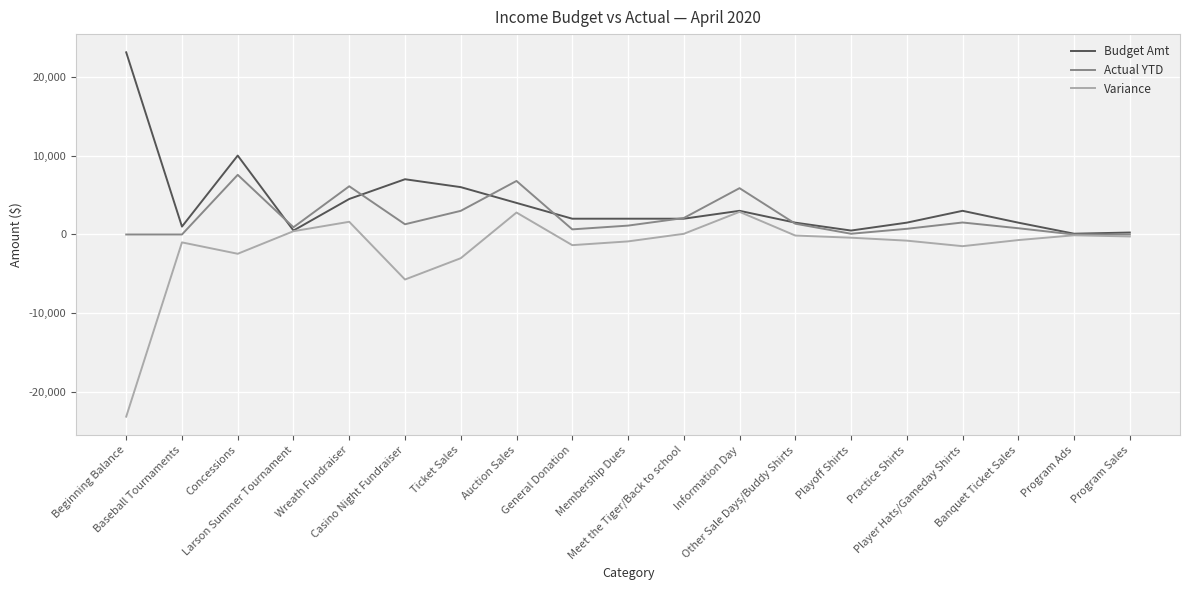

What position from the right is Playoff Shirts?

6